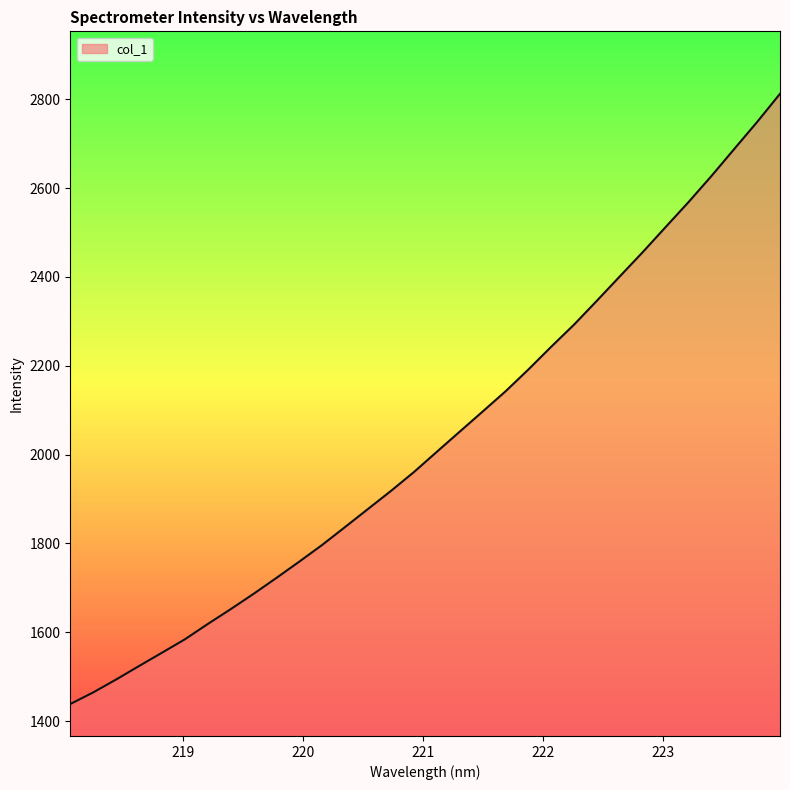

How many distinct data groups are displayed?

1